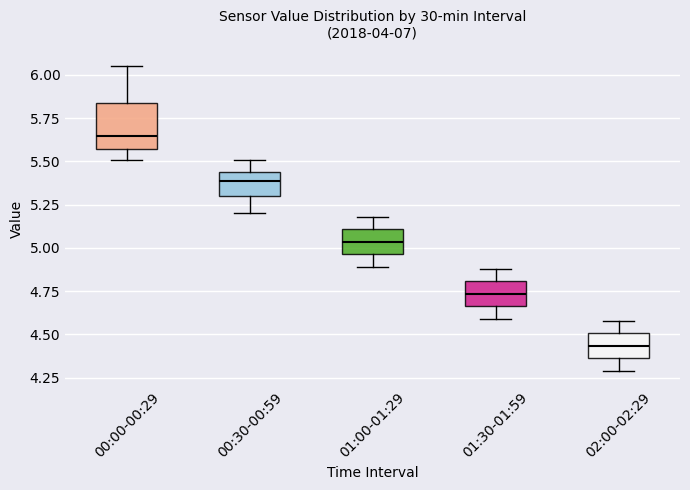

Comparing the boxes themselves (not the whiskers), which one is the tallest?

00:00-00:29